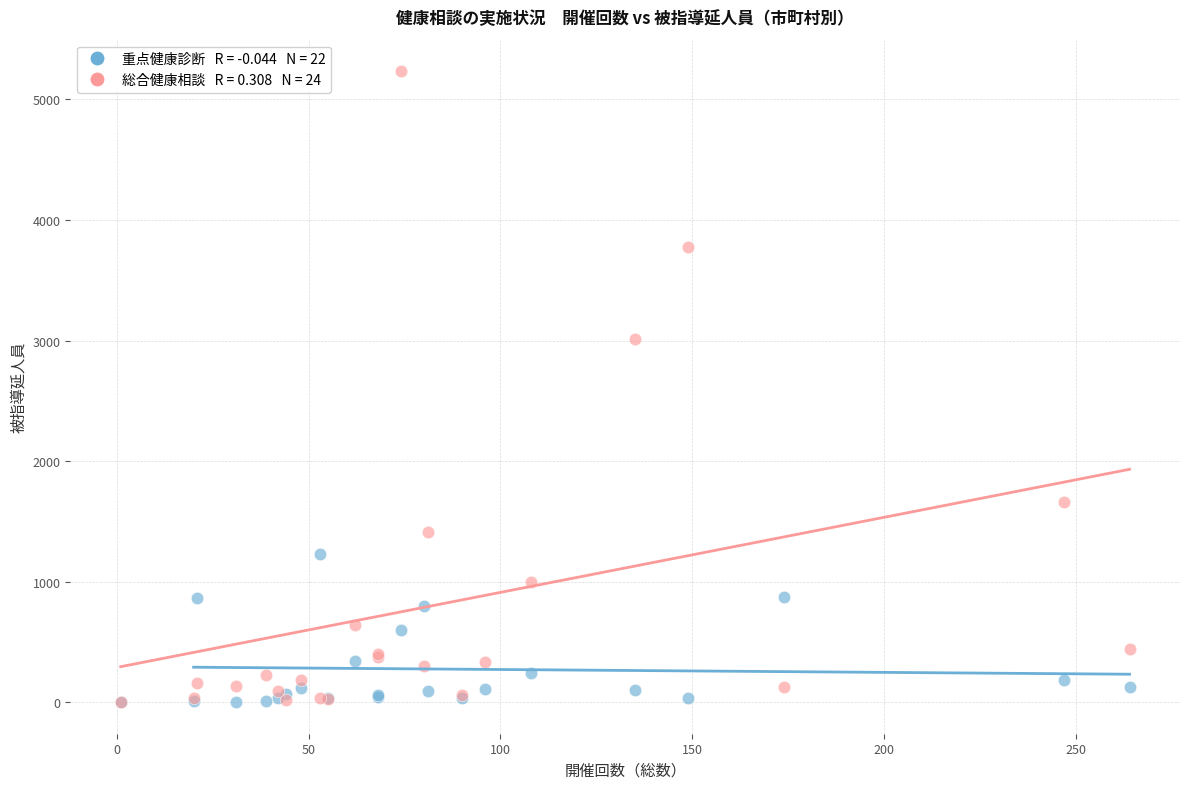

Across all series, what Y value is closest to 2617?

3015